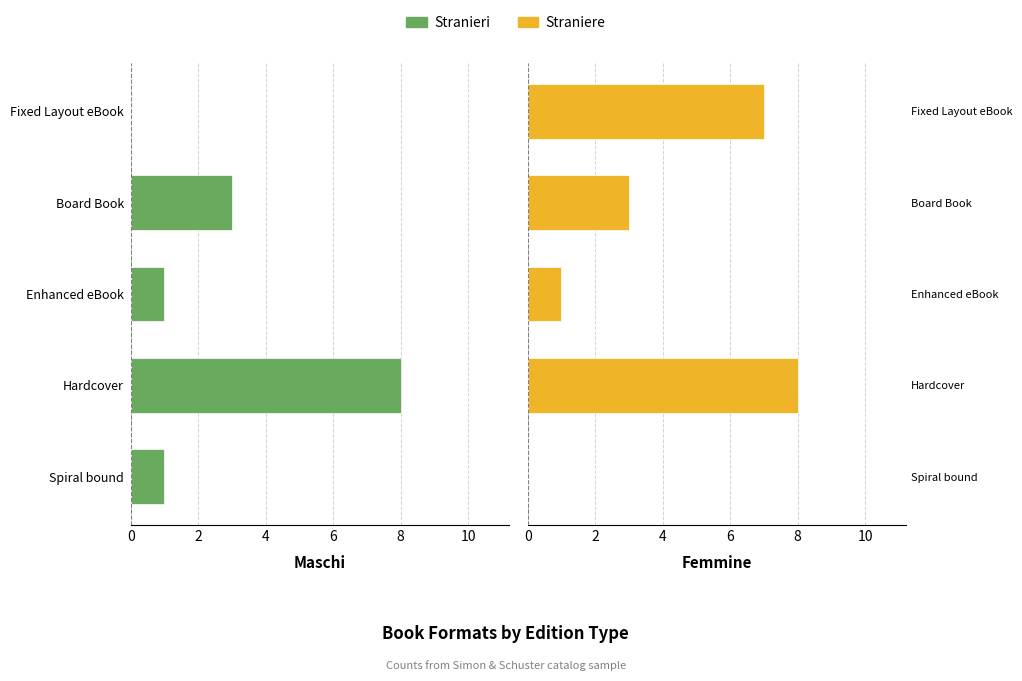

True or false: Stranieri has a value of -2 at Enhanced eBook.

False